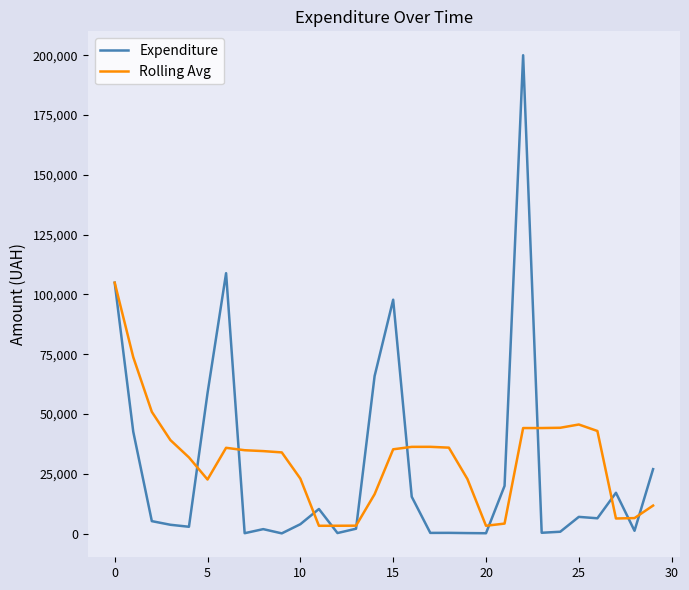

Rank the series by their maximum value, from highest to lowest.

Expenditure, Rolling Avg